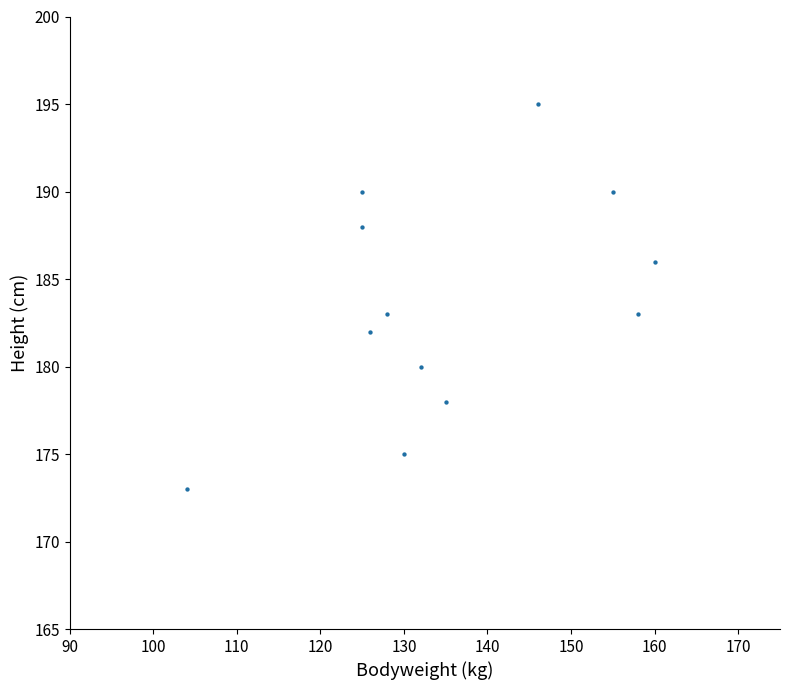

What is the average Y value?

184